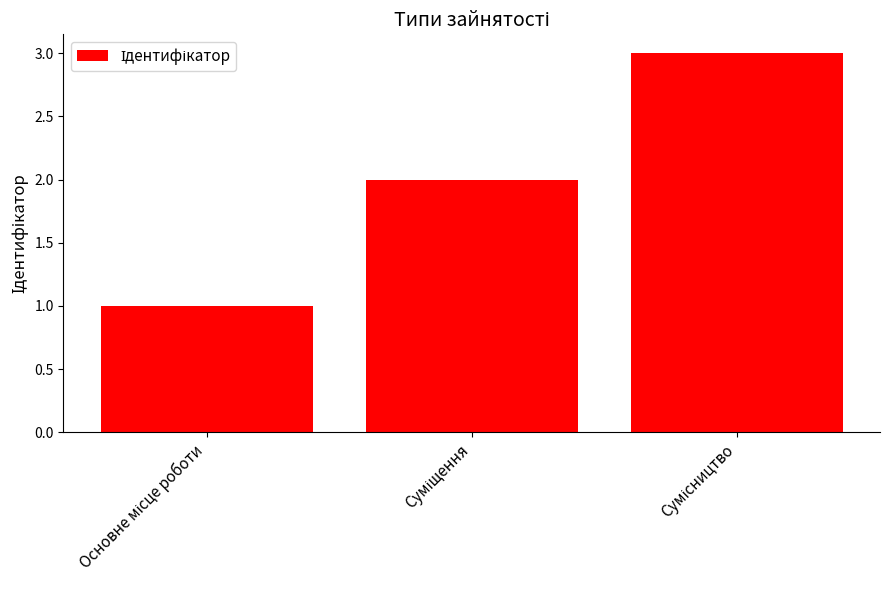

What is the sum of all values?

6